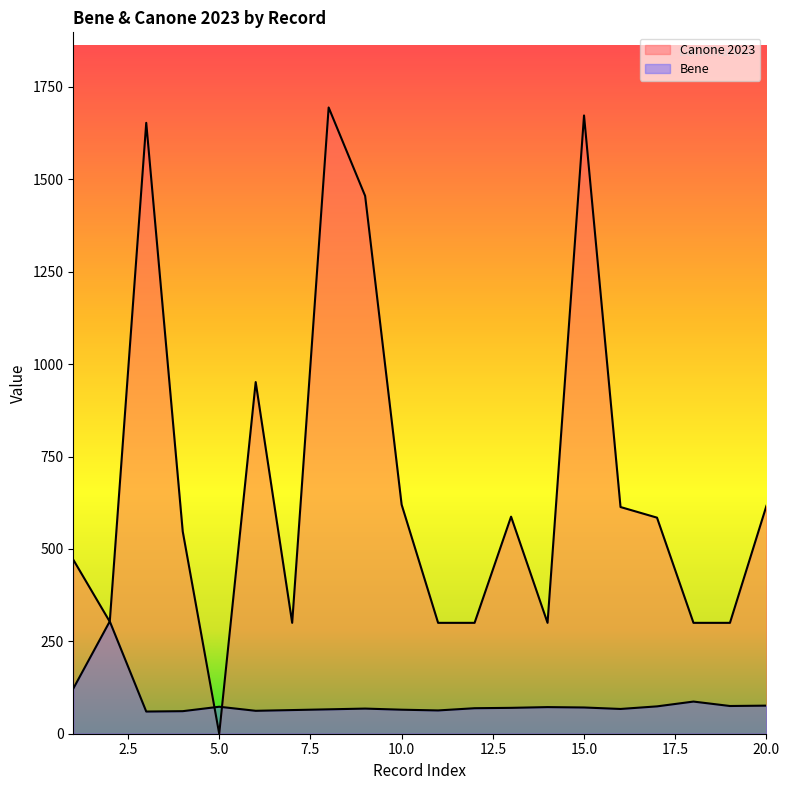

Which series has the largest total across all categories?

Canone 2023